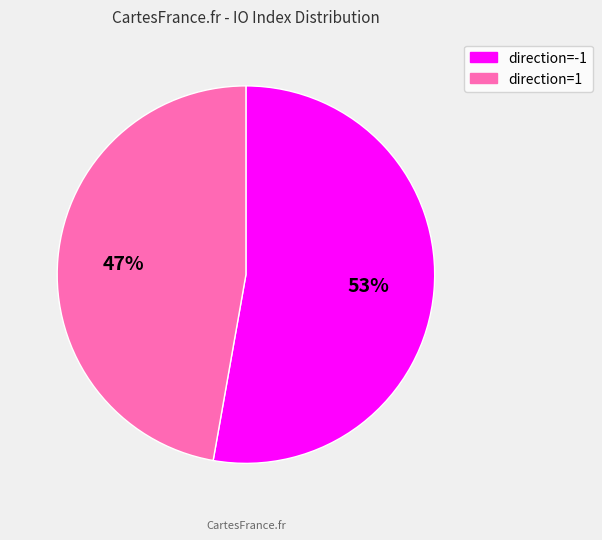

Which slice is the largest?

direction=-1